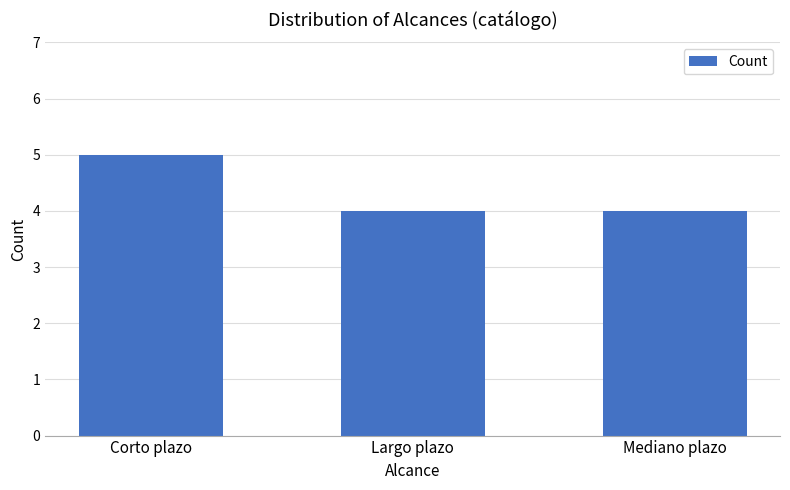

What is the average value?

4